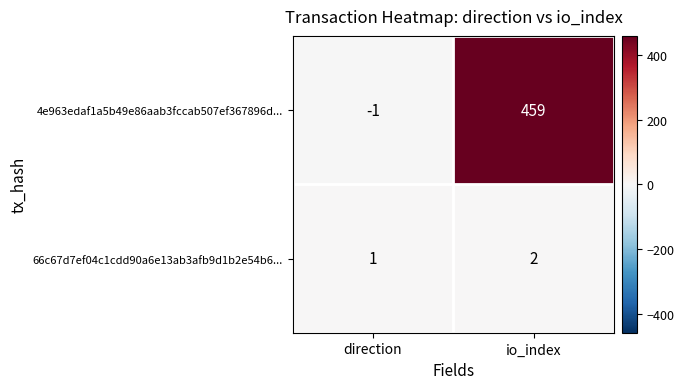

Where is 4e963edaf1a5b49e86aab3fccab507ef367896d... nearest to the value 229?

direction